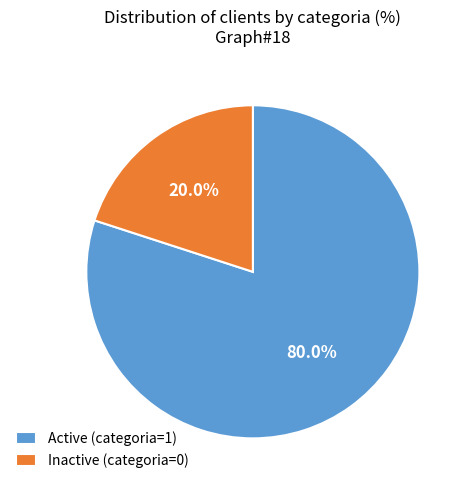

How many slices are in this pie chart?

2